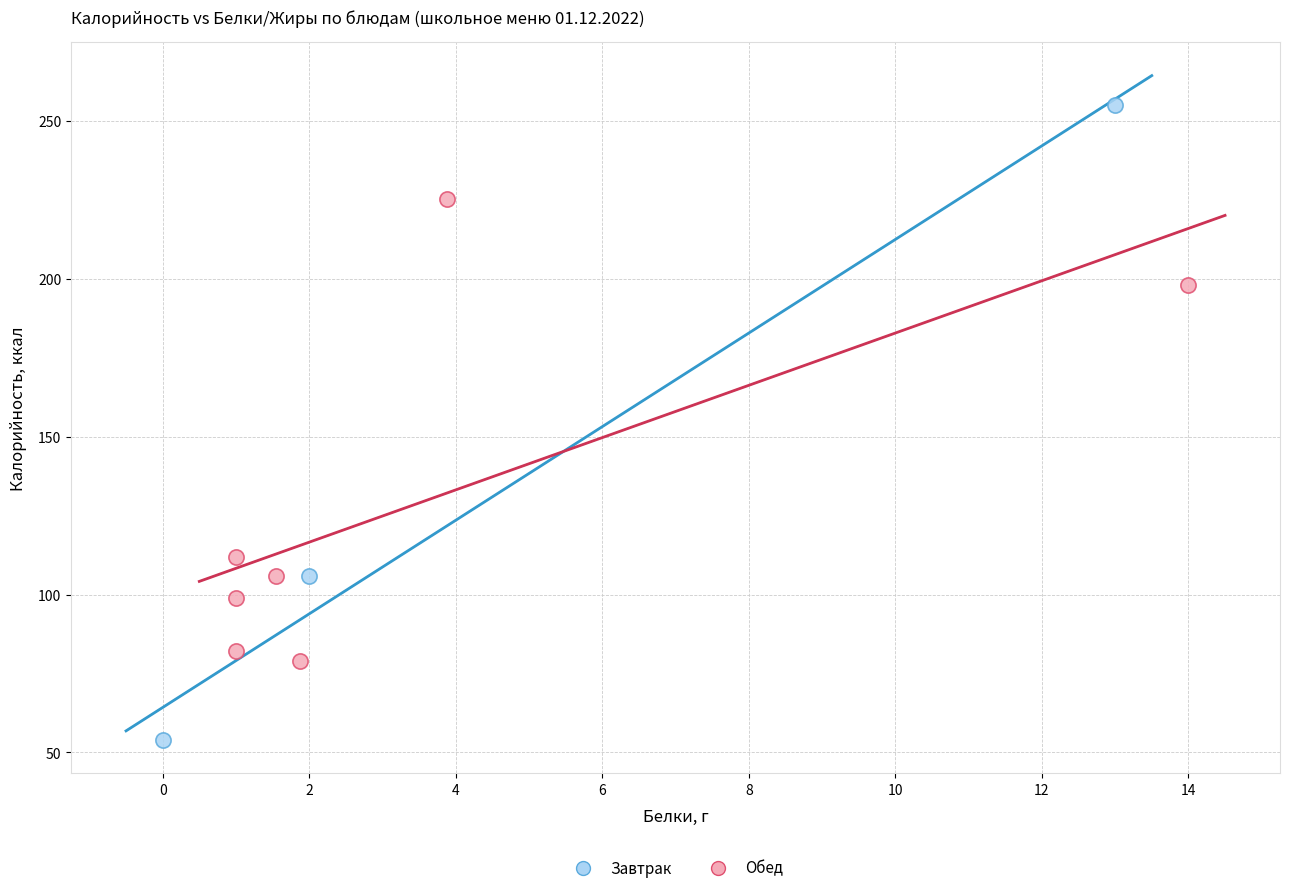

What are all the series names shown in the legend?

Завтрак, Обед